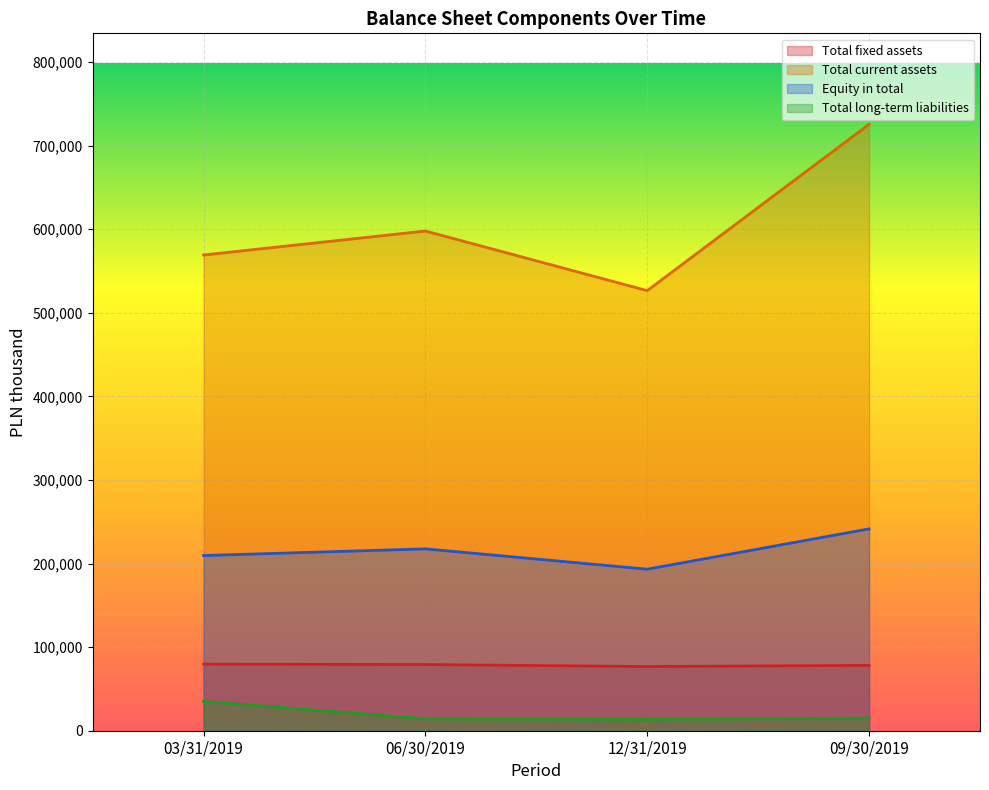

What is the minimum value shown in the chart?

13679